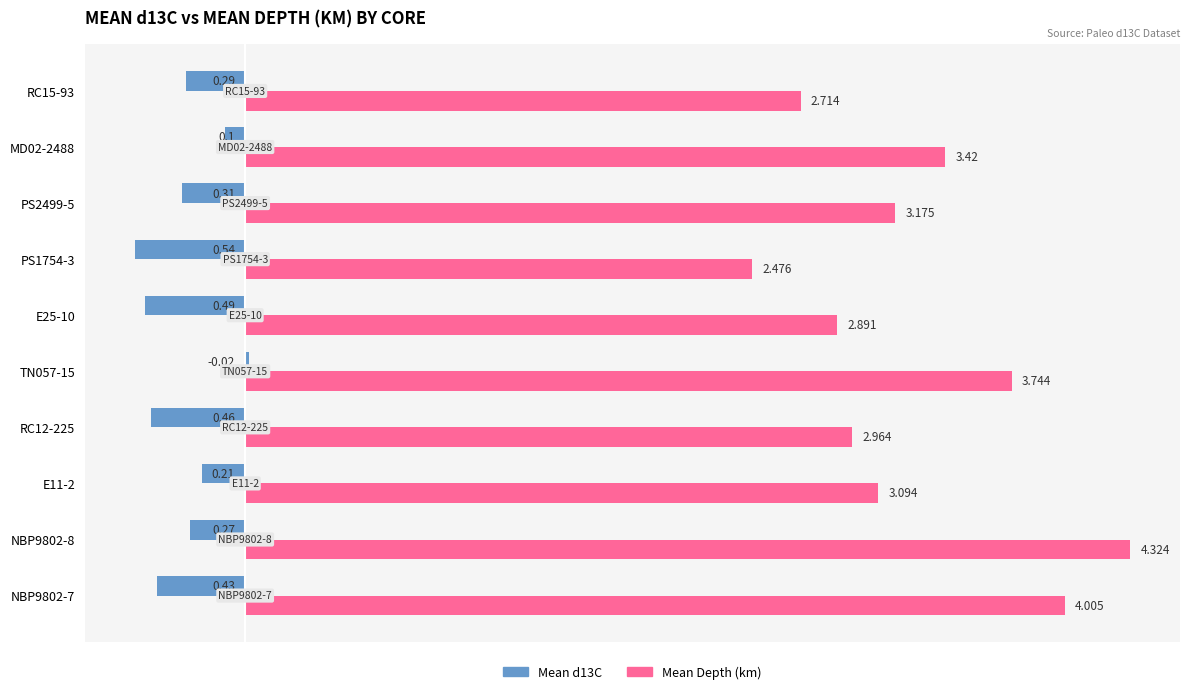

What is the difference between the maximum and second lowest values in the Mean d13C series?

0.5